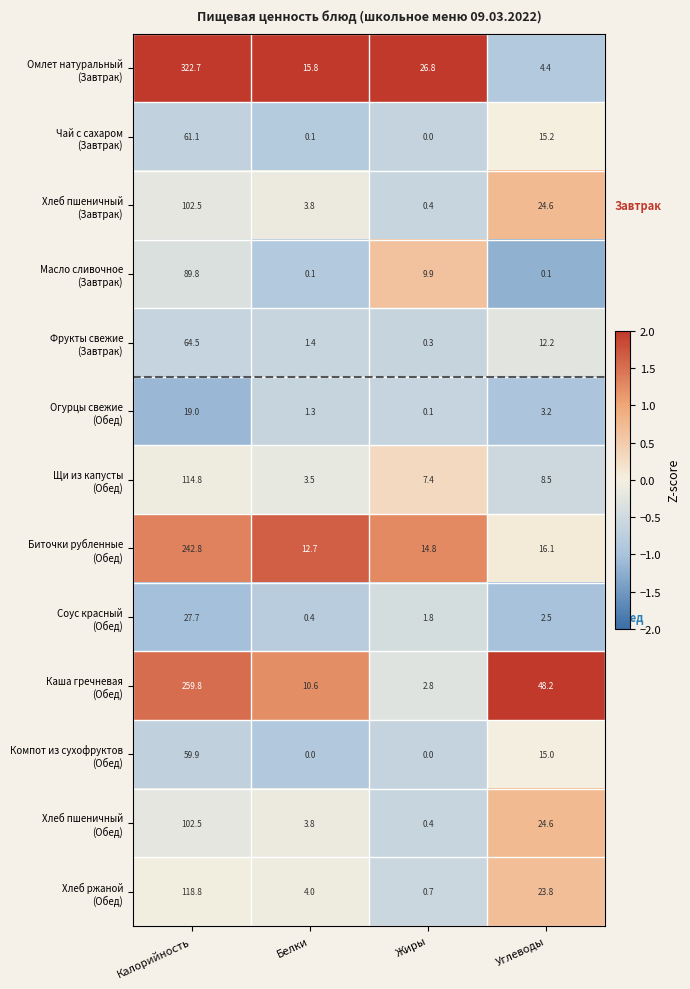

What is the spread (max minus min) of values at Жиры?

26.8